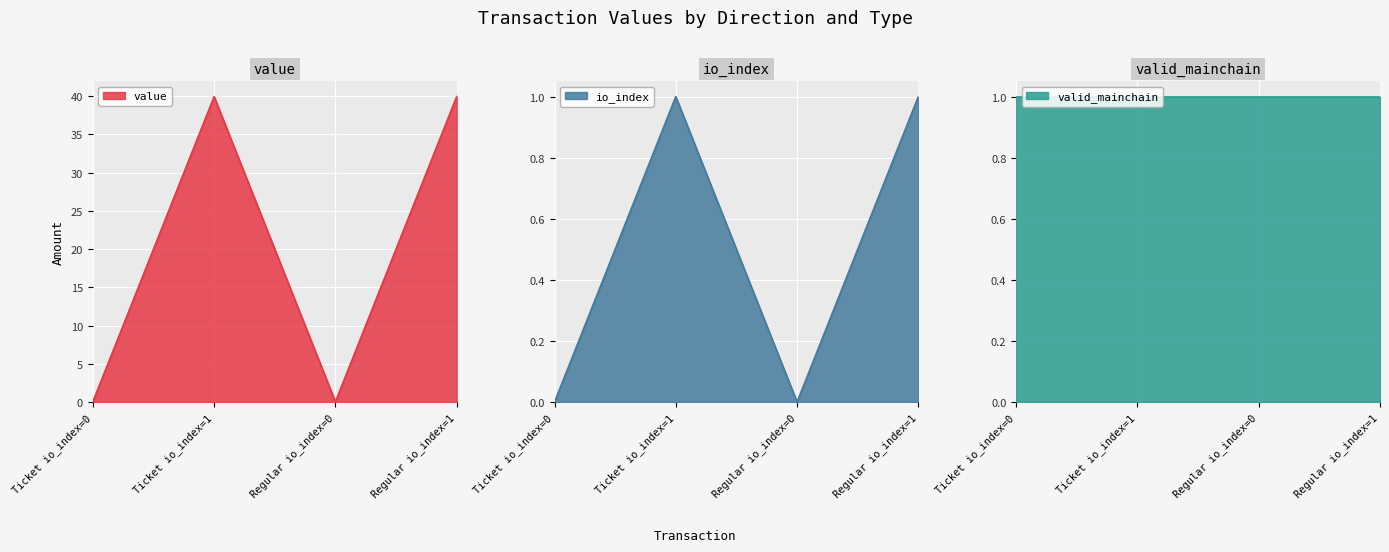

At which category does value reach its first local peak?

Ticket io_index=1